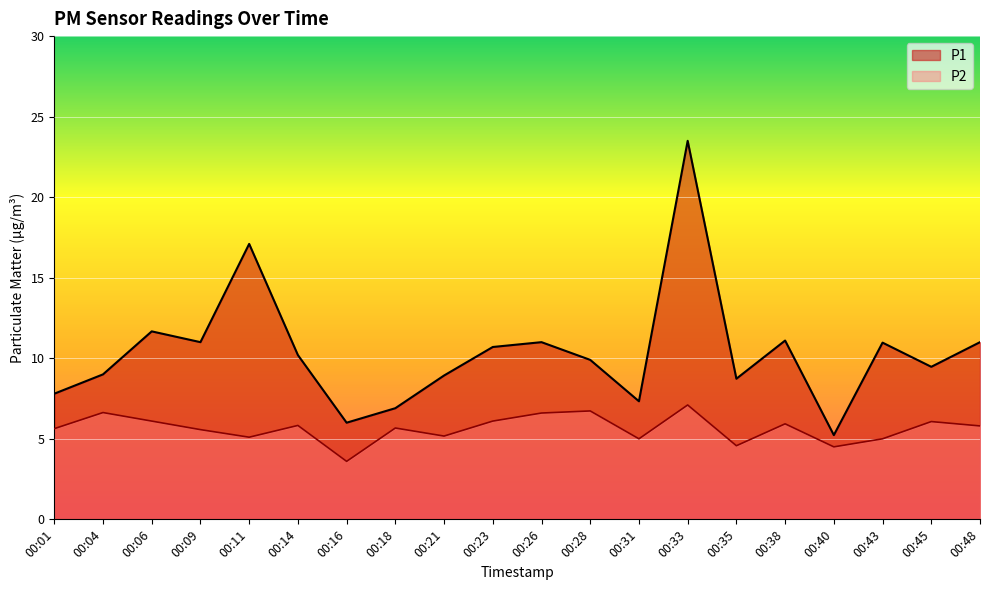

Reading left to right, list all the values displayed in this chart.

P1: 00:01=7.8	00:04=9.0	00:06=11.7	00:09=11.0	00:11=17.1	00:14=10.2	00:16=6.0	00:18=6.9	00:21=8.9	00:23=10.7	00:26=11.0	00:28=9.9	00:31=7.3	00:33=23.5	00:35=8.7	00:38=11.1	00:40=5.2	00:43=11.0	00:45=9.5	00:48=11.0
P2: 00:01=5.6	00:04=6.6	00:06=6.1	00:09=5.6	00:11=5.1	00:14=5.8	00:16=3.6	00:18=5.7	00:21=5.2	00:23=6.1	00:26=6.6	00:28=6.7	00:31=5.0	00:33=7.1	00:35=4.6	00:38=5.9	00:40=4.5	00:43=5.0	00:45=6.1	00:48=5.8